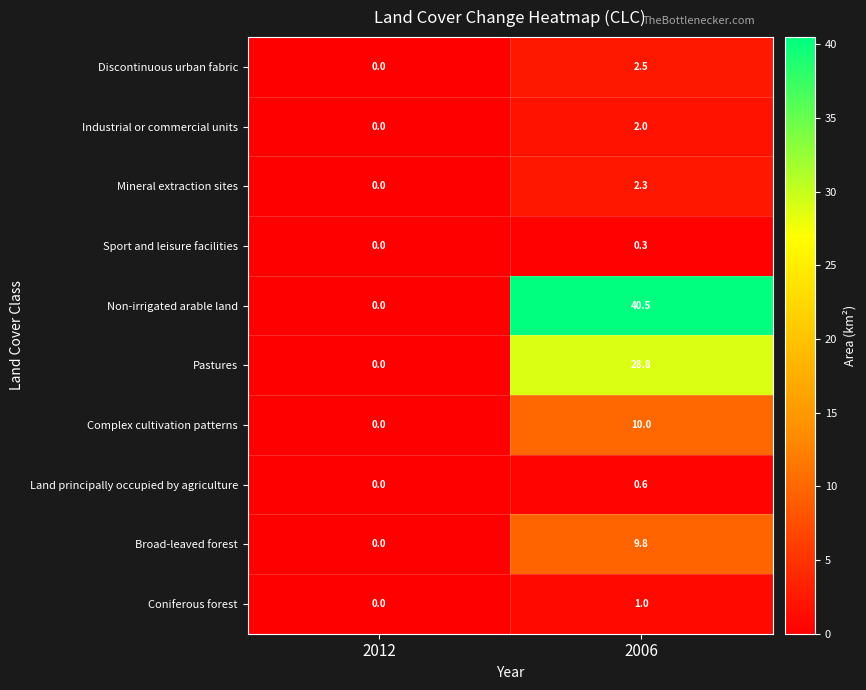

True or false: Sport and leisure facilities has a value of 0.0 at 2012.

True